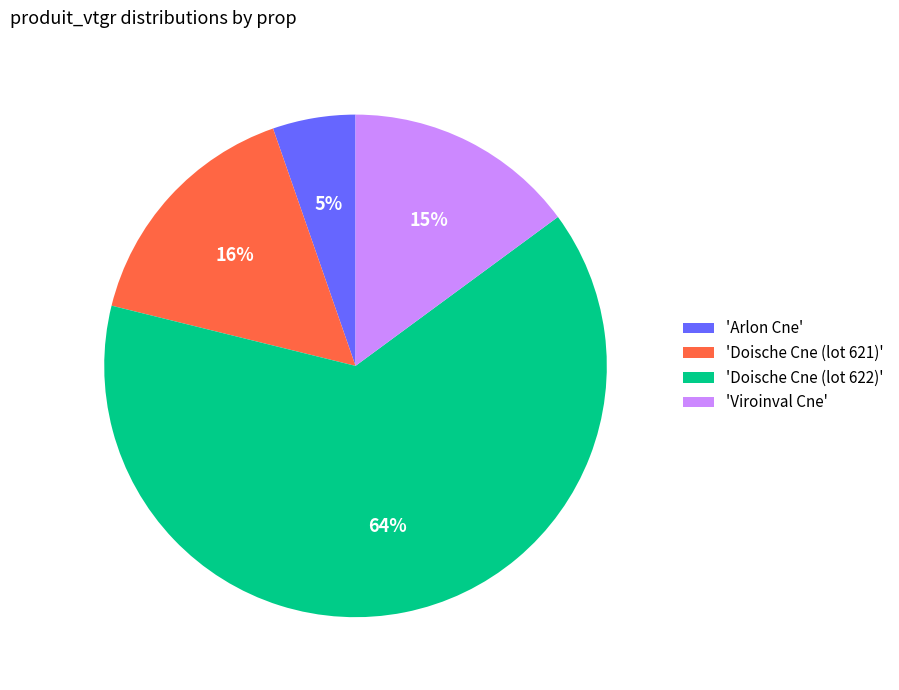

What is the majority slice?

'Doische Cne (lot 622)'